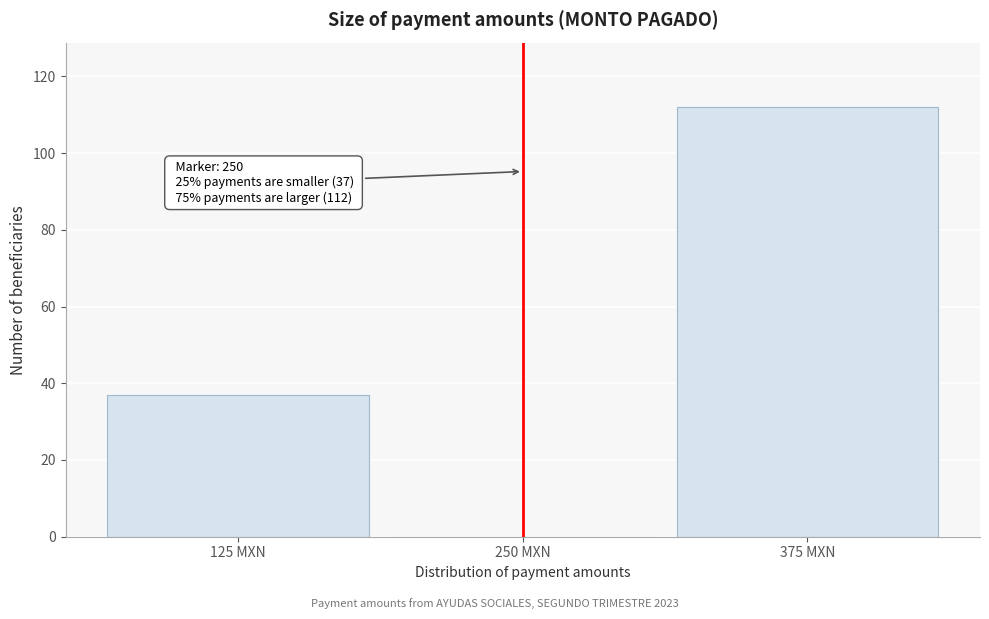

Over which range of the x-axis is the bar tallest?

320 to 440